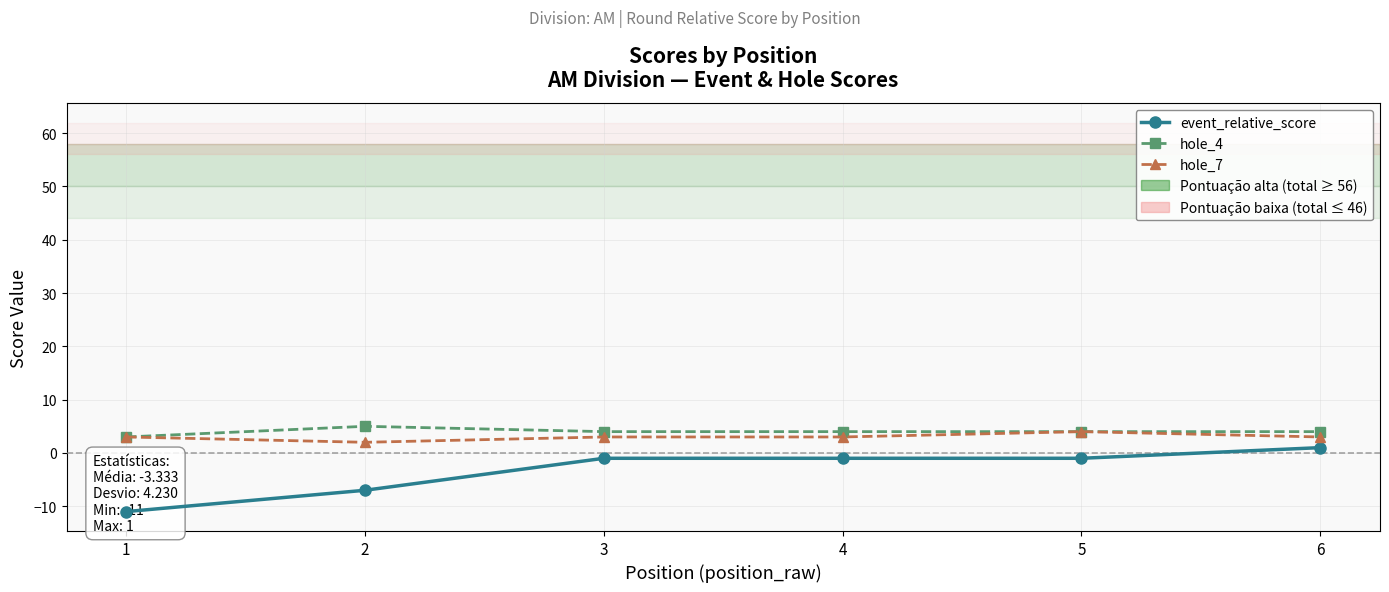

At which category is the sum across all series the highest?

6